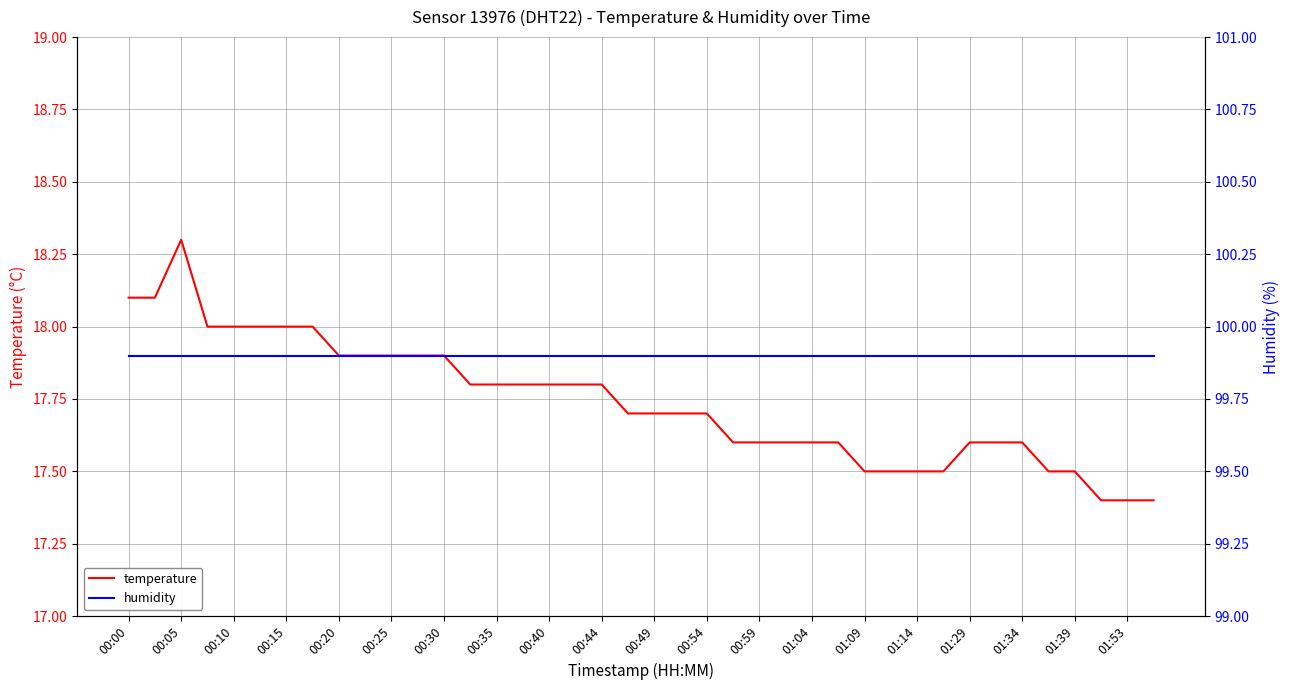

The temperature series shows 26.2 at 01:34. True or false?

False